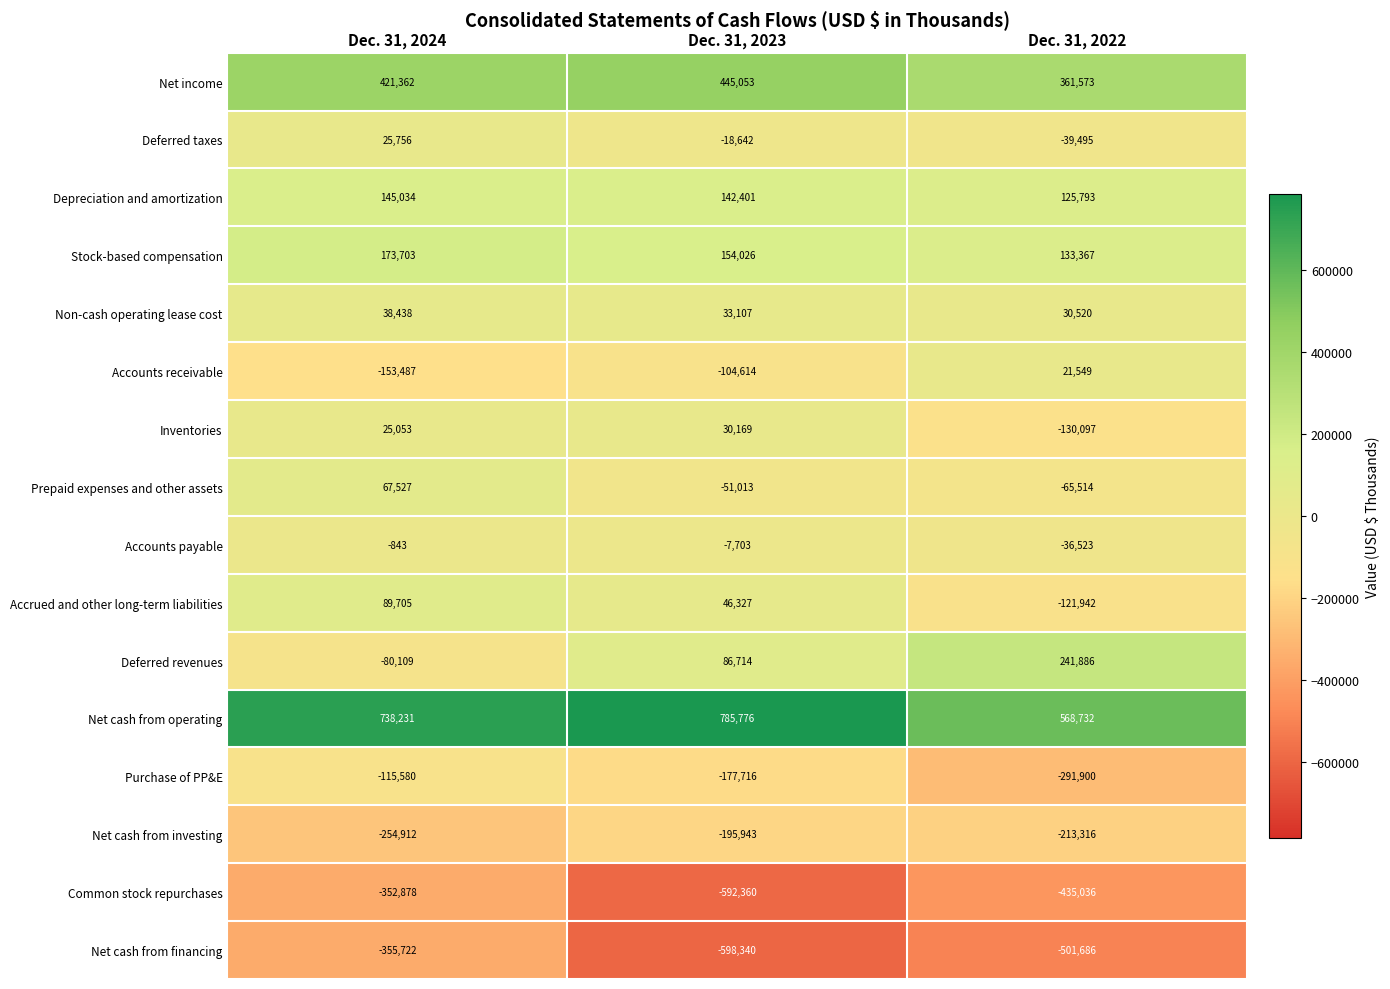

What is the maximum value for Non-cash operating lease cost?

38438